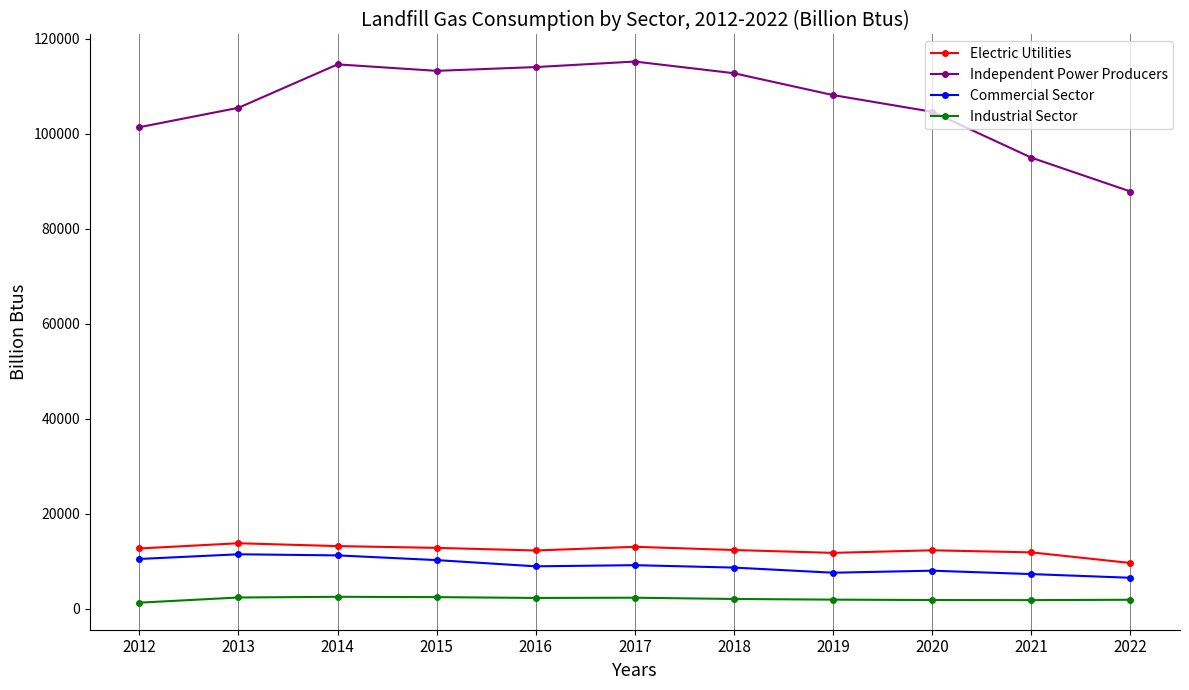

True or false: Independent Power Producers has more than 1 points higher than both neighbors.

True